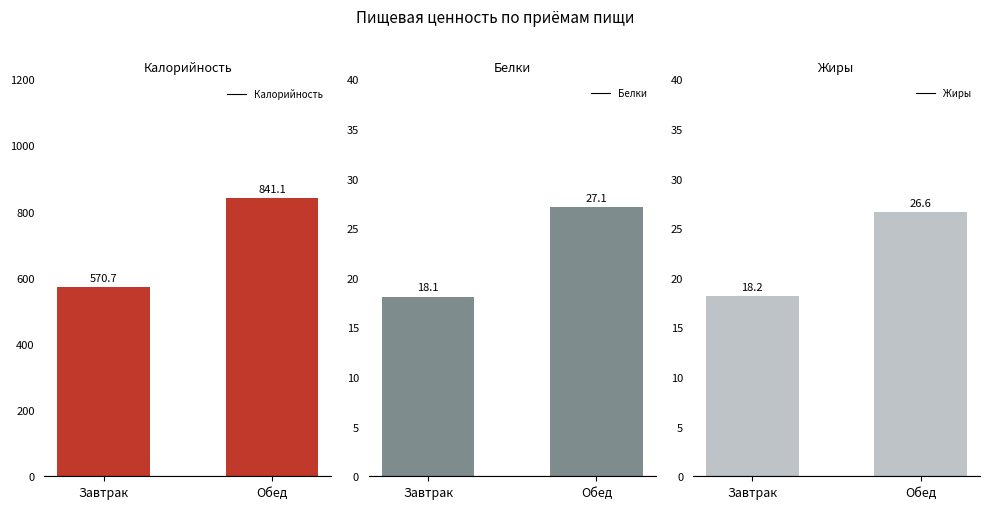

What is the difference between the maximum and minimum values in the Белки series?

9.0